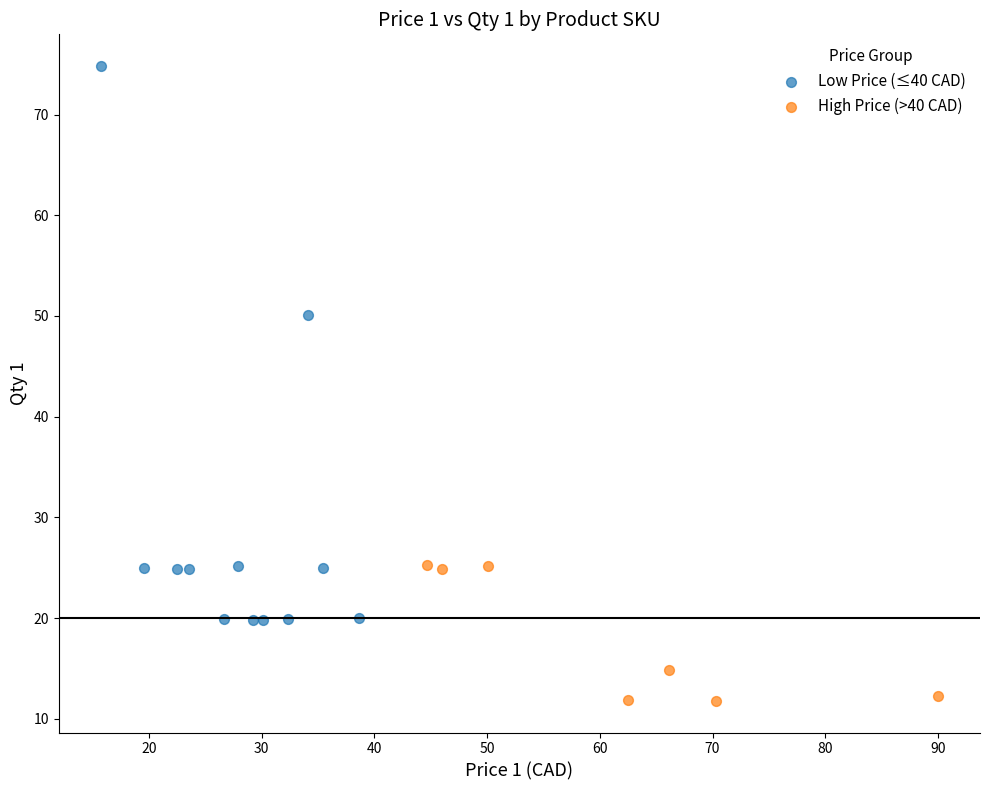

Which series reaches the minimum Y coordinate?

High Price (>40 CAD)